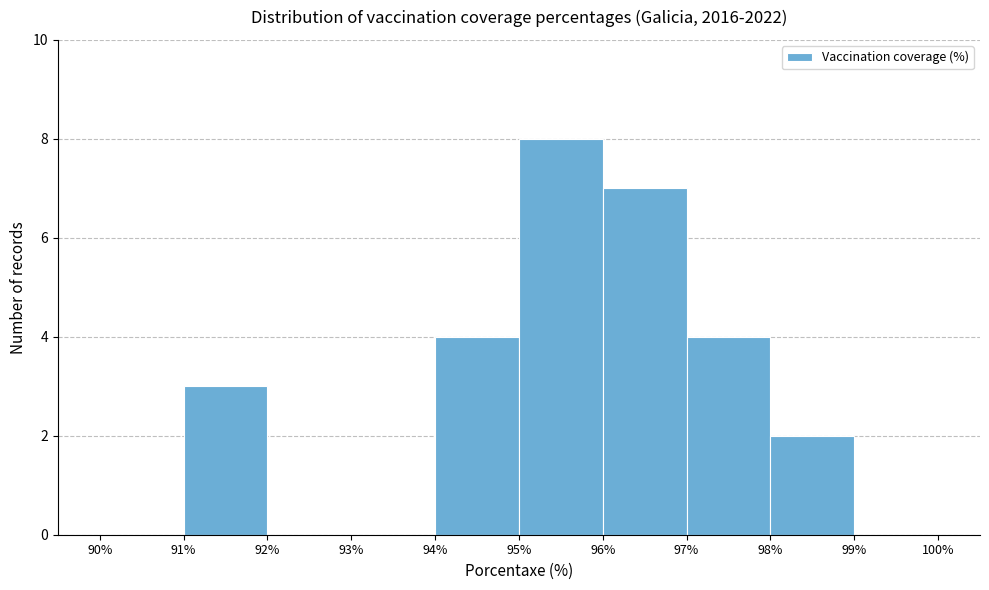

What is the height of the bar covering 98% to 99% on the x-axis? The values are not printed on the chart, so give them approximately, as read against the axis.

2